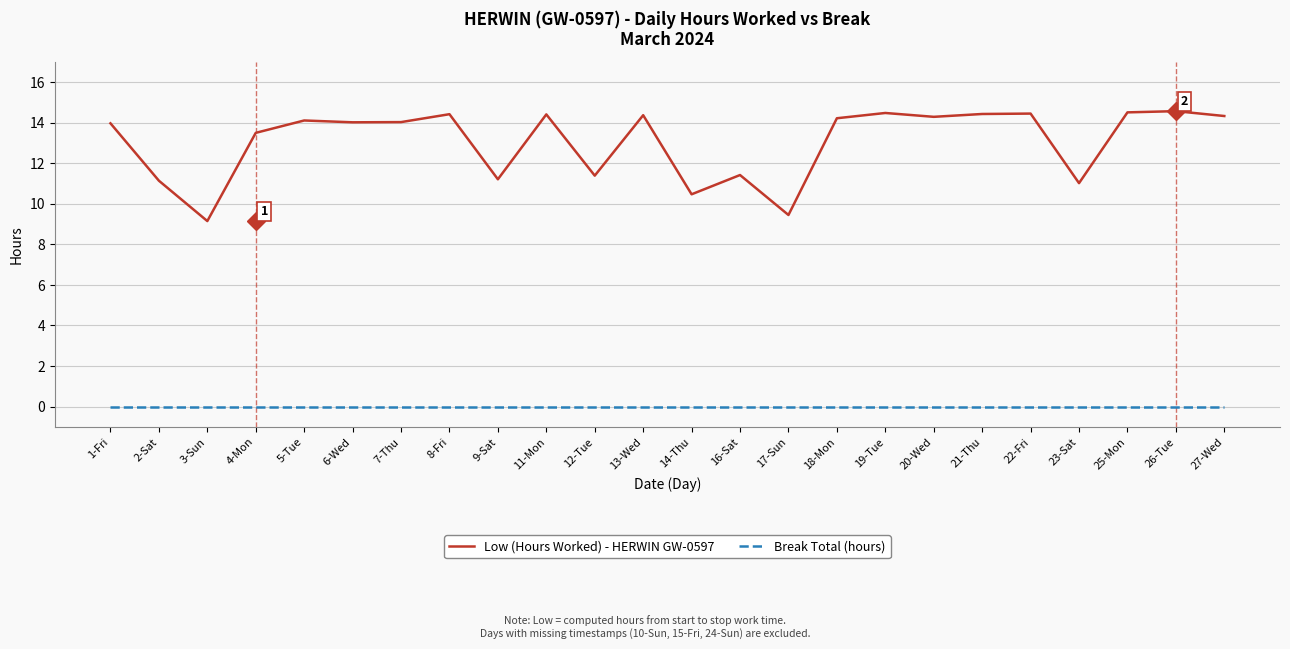

What is the difference between the highest and lowest values at 14-Thu?

10.5